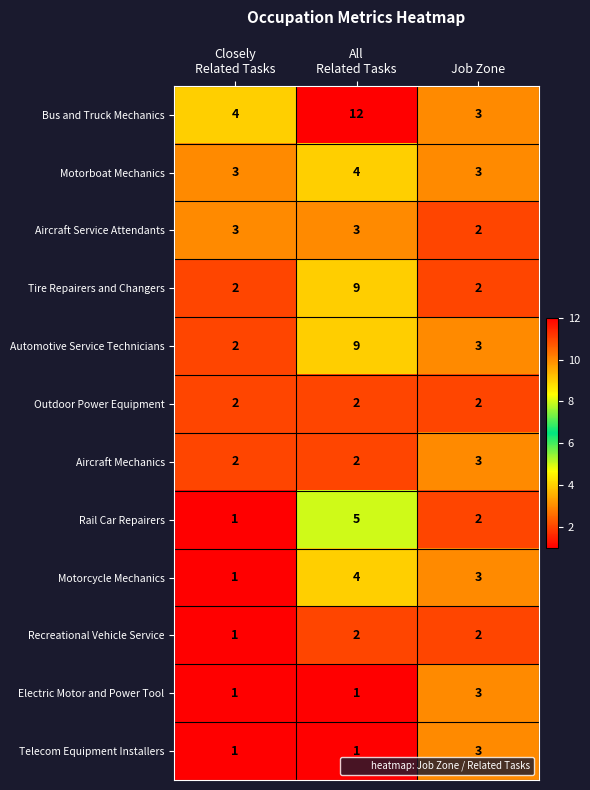

Which category has the highest value in the Aircraft Mechanics series?

Job Zone